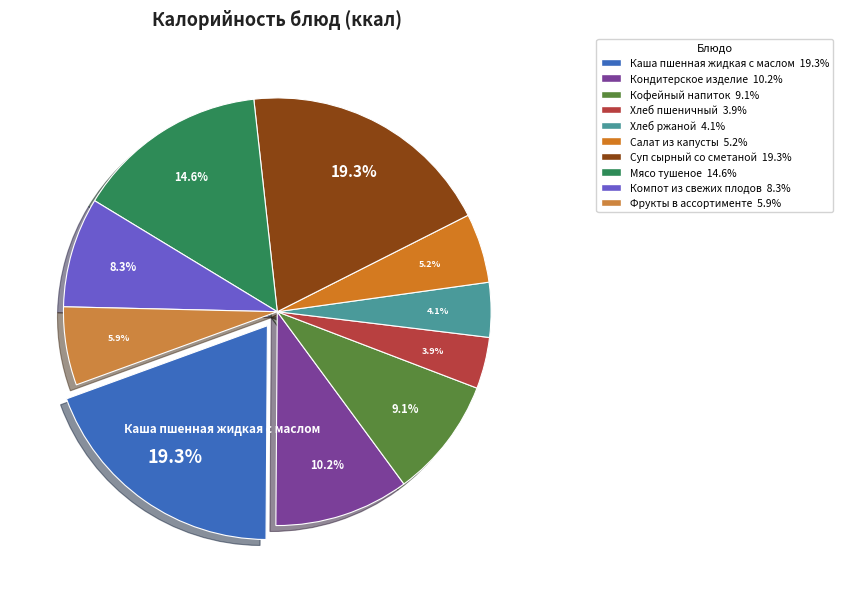

Count the number of slices in the pie.

10